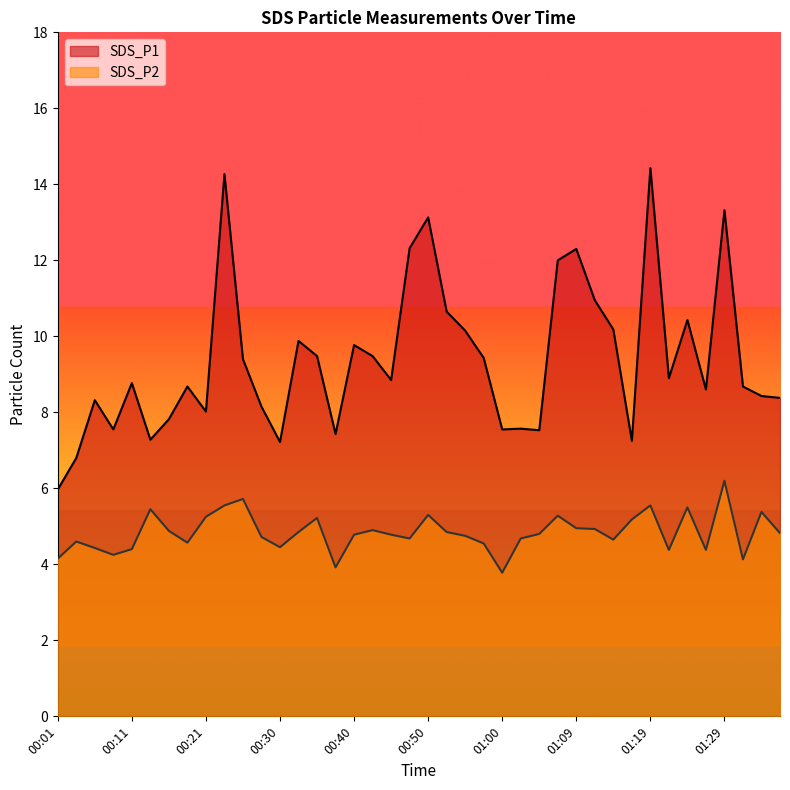

What is the difference between the second highest and second lowest values in the SDS_P2 series?

1.8